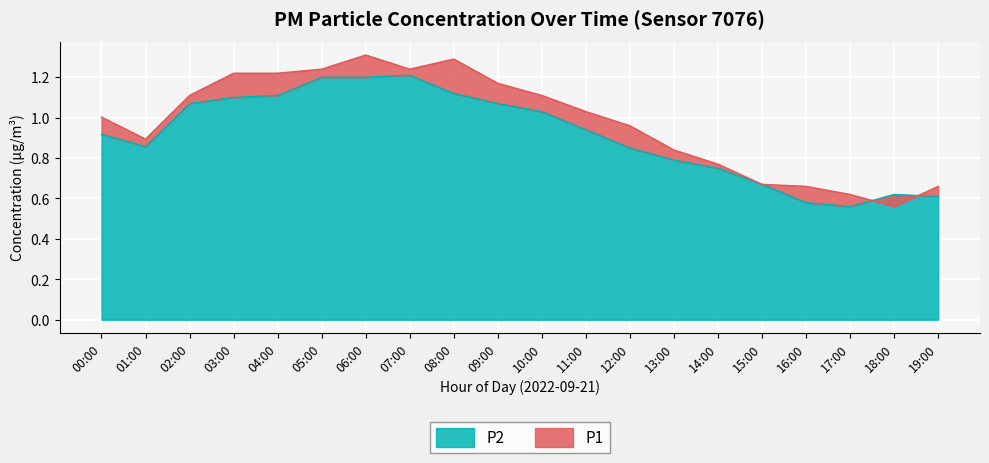

The value of P2 at 03:00 is 1.1. True or false?

True